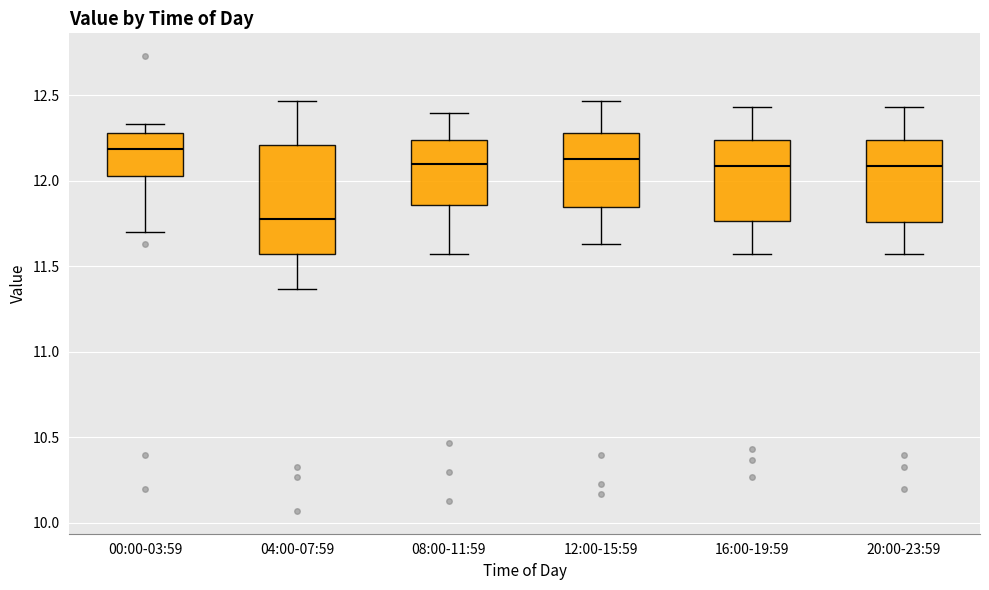

Reading left to right, transcribe this box plot: for each box, give where its median line is, the range the box spans, and where its two whiskers end, as read against the y-axis. The values are not printed on the chart, so give them approximately, as read against the axis.

00:00-03:59: median 12.20, box 12.05 to 12.30, whiskers 11.70 to 12.35
04:00-07:59: median 11.80, box 11.55 to 12.20, whiskers 11.35 to 12.45
08:00-11:59: median 12.10, box 11.85 to 12.25, whiskers 11.55 to 12.40
12:00-15:59: median 12.15, box 11.85 to 12.30, whiskers 11.65 to 12.45
16:00-19:59: median 12.10, box 11.75 to 12.25, whiskers 11.55 to 12.45
20:00-23:59: median 12.10, box 11.75 to 12.25, whiskers 11.55 to 12.45